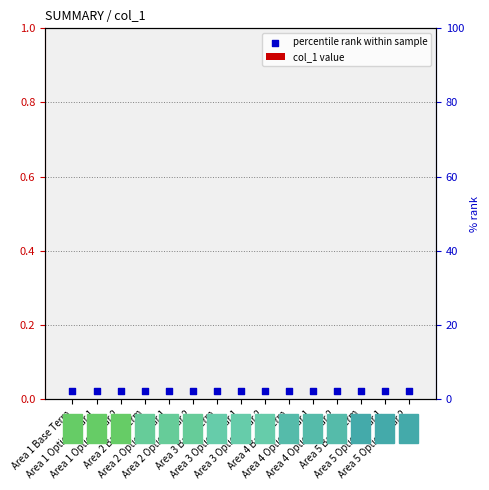

At how many categories does at least one series exceed 0?

15